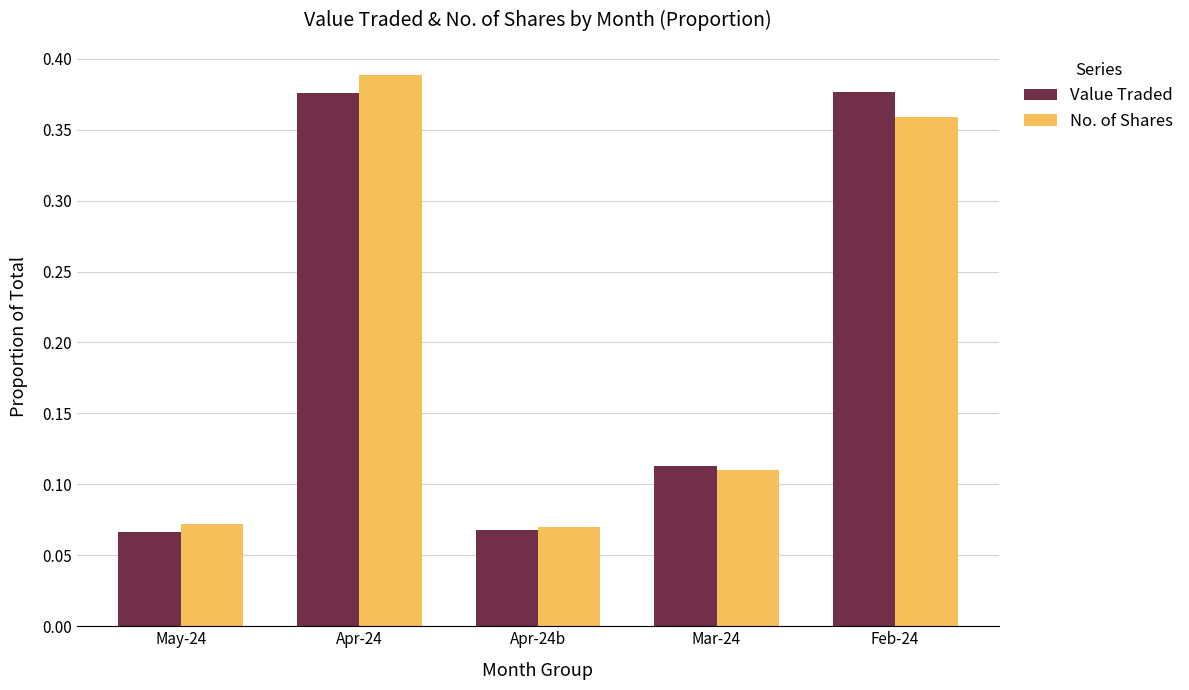

Between Apr-24 and Apr-24b, which series saw the biggest shift?

No. of Shares